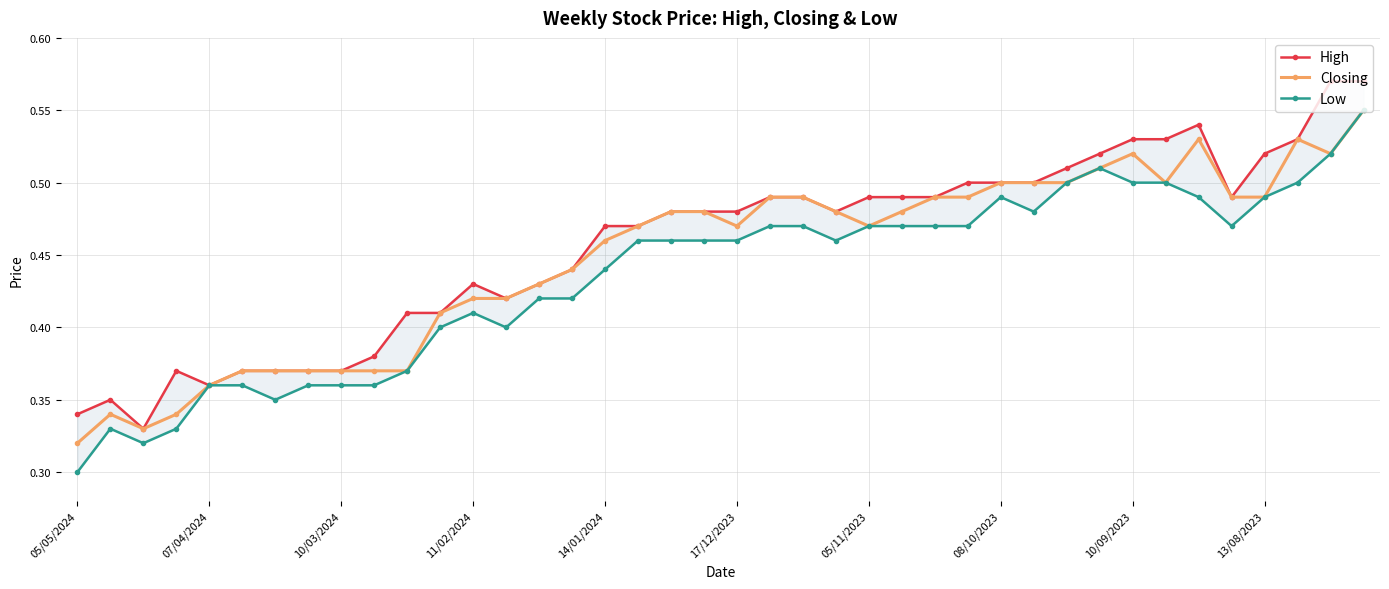

How many Closing values are between 0 and 1?

40